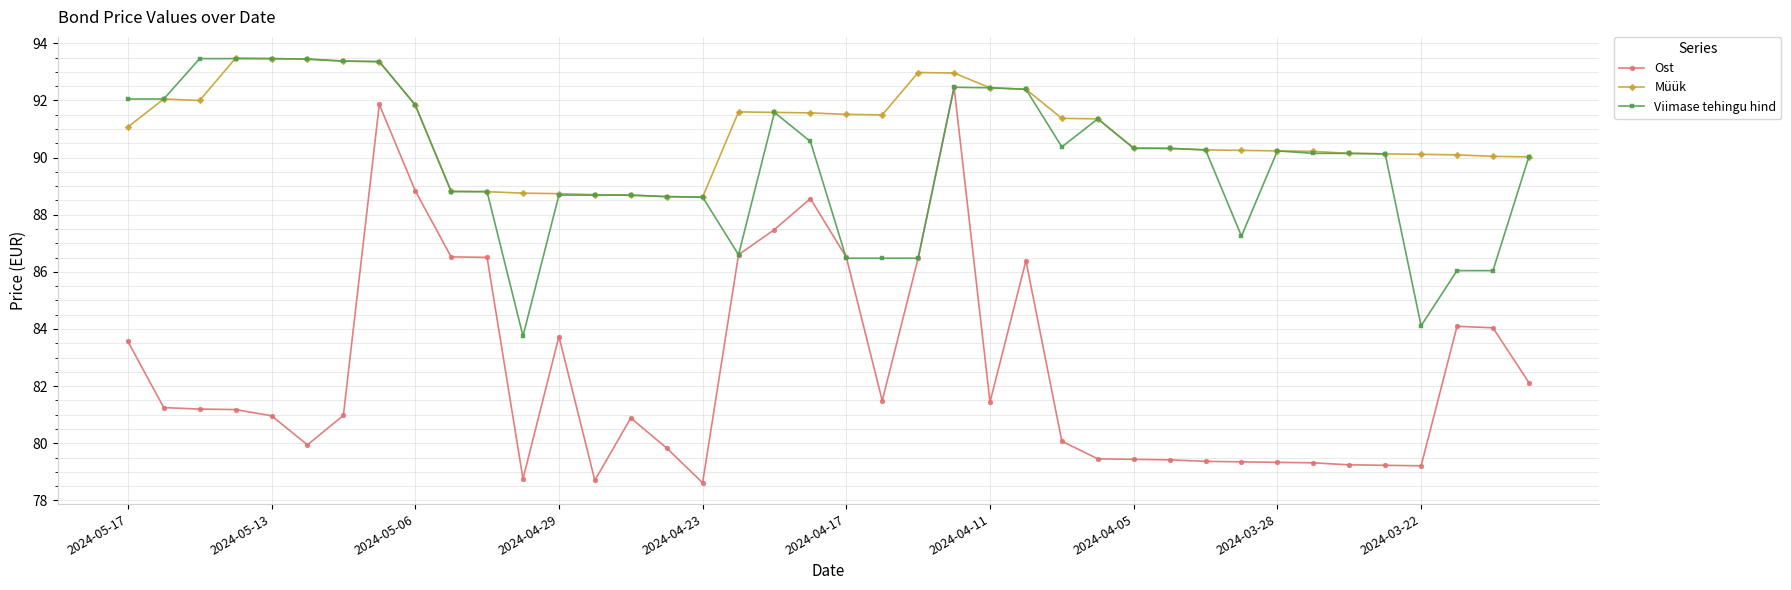

True or false: Müük has more than 0 interior local peaks.

True